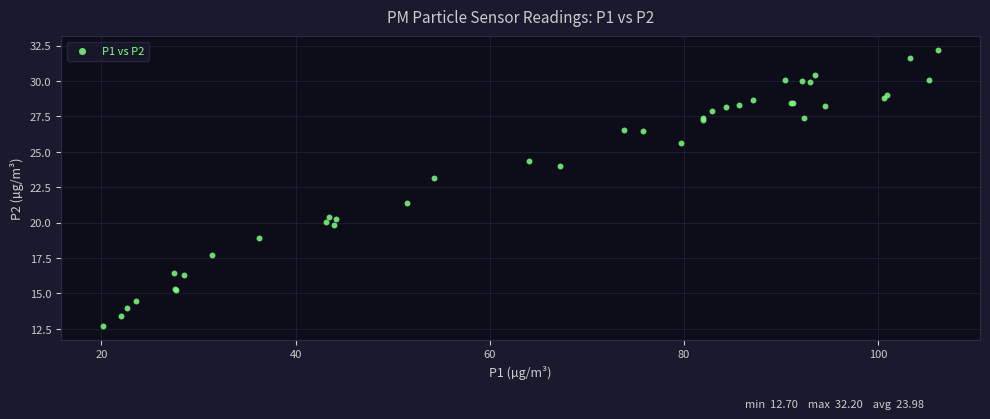

What Y value in the scatter plot is closest to 22?

21.4